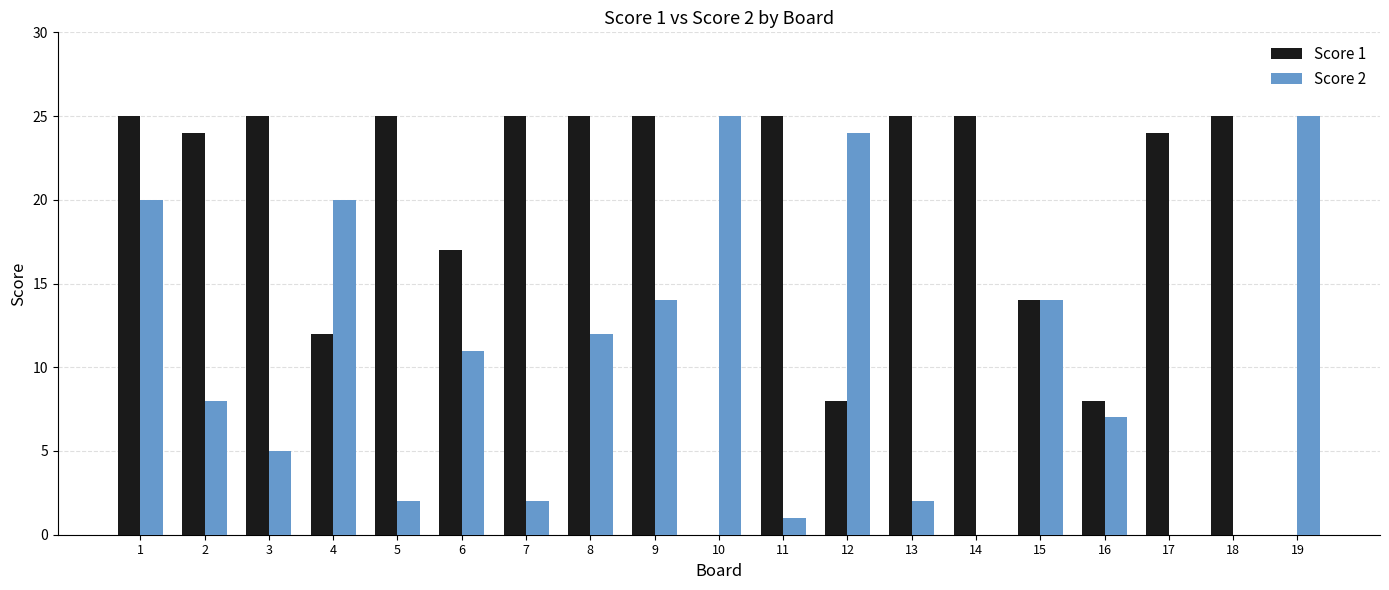

Which series has the largest total across all categories?

Score 1